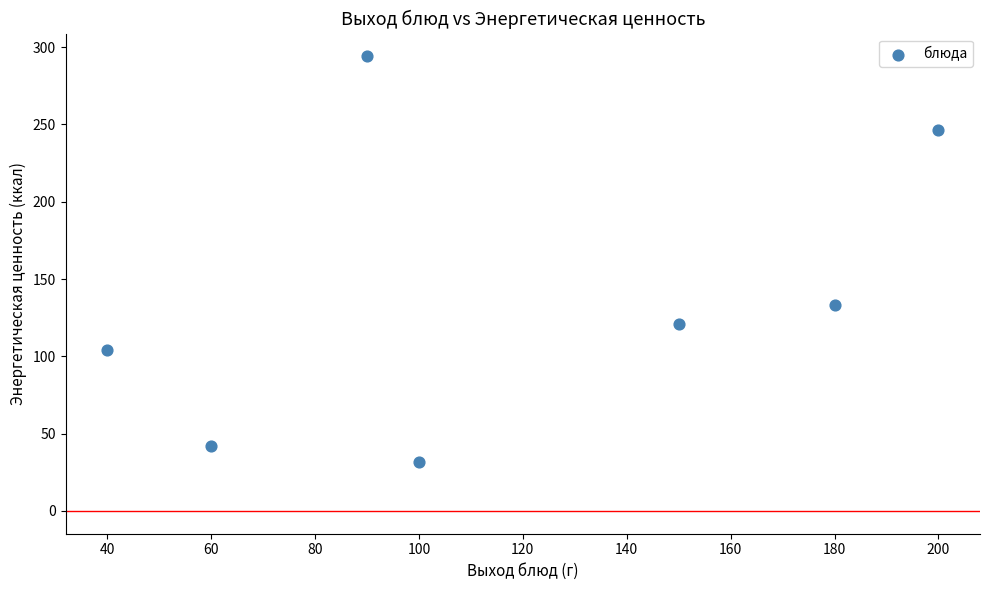

What Y value in the scatter plot is closest to 163?

133.0